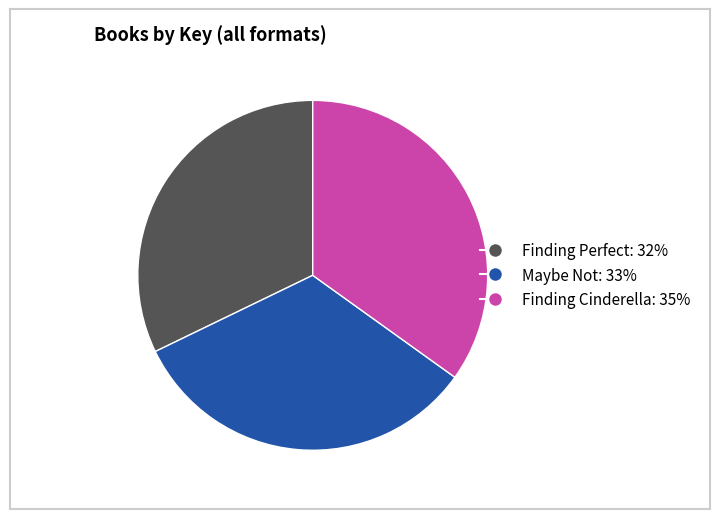

Which category has the biggest portion of the pie?

Finding Cinderella